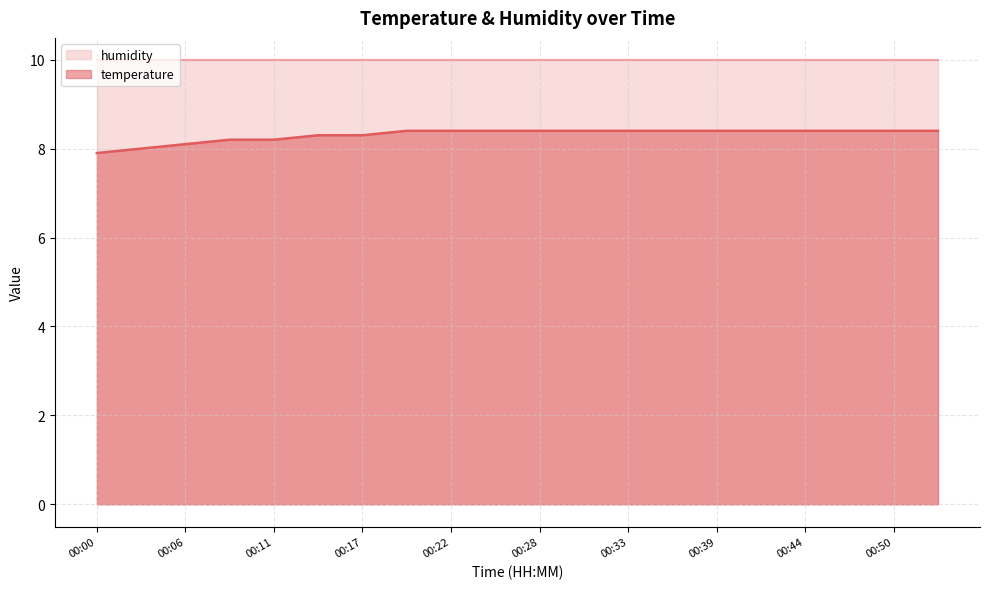

Between 00:03 and 00:19, which is larger?

00:19